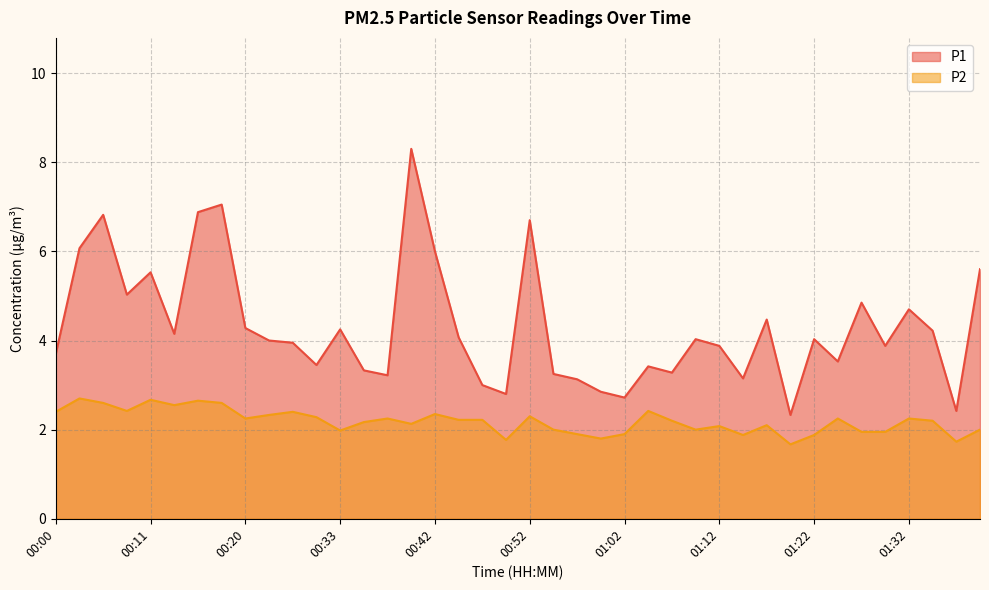

Is it true that P1 equals 2.7 at 01:02?

True